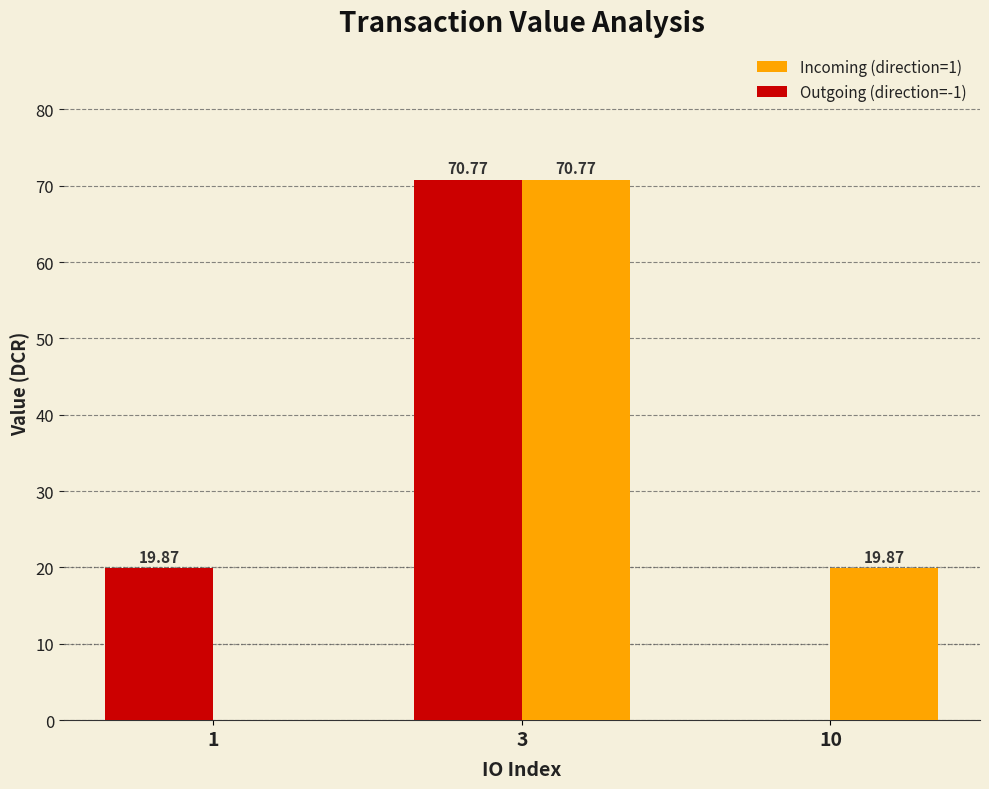

What is the sum of the Incoming (direction=1) values at 10 and 1?

19.9